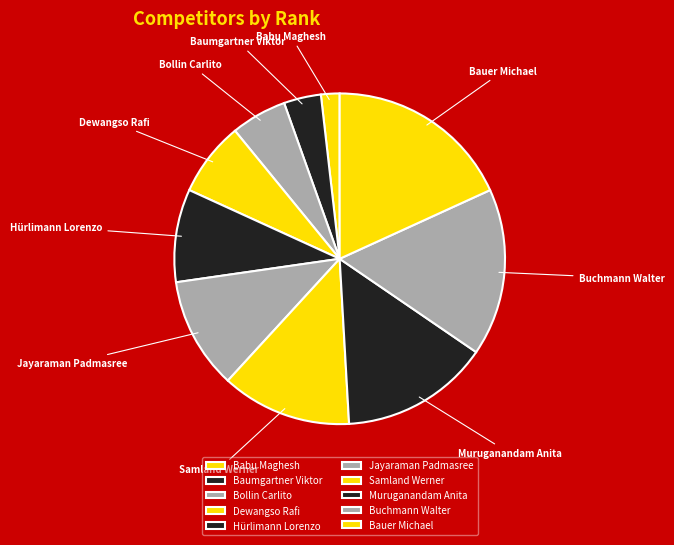

Do Baumgartner Viktor and Bauer Michael together represent more than half of the pie?

No